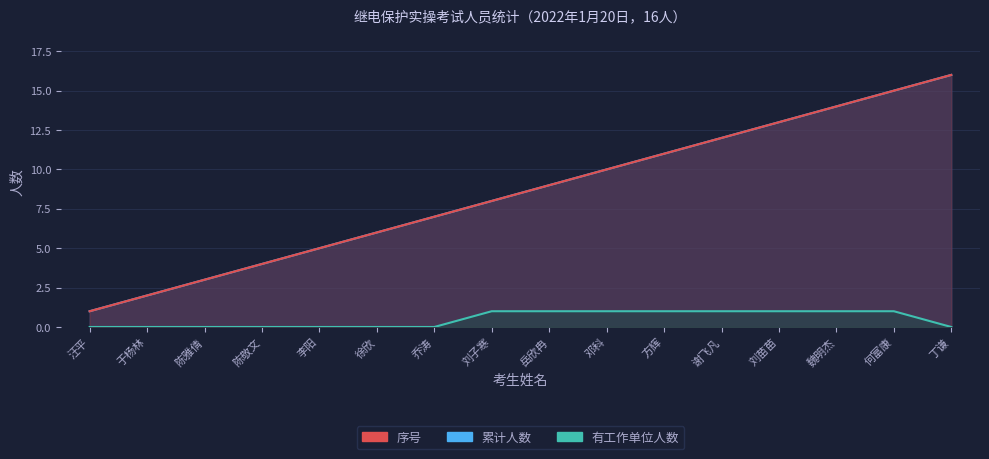

The value of 有工作单位人数 at 岳欣冉 is 2. True or false?

False